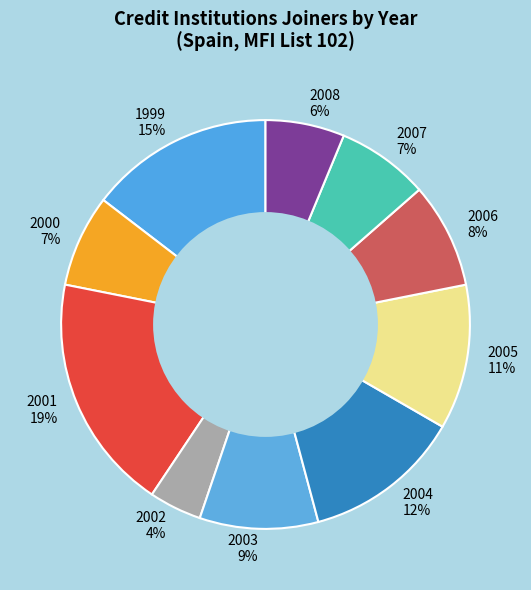

The 2006 8% slice represents 8% of the pie. True or false?

True